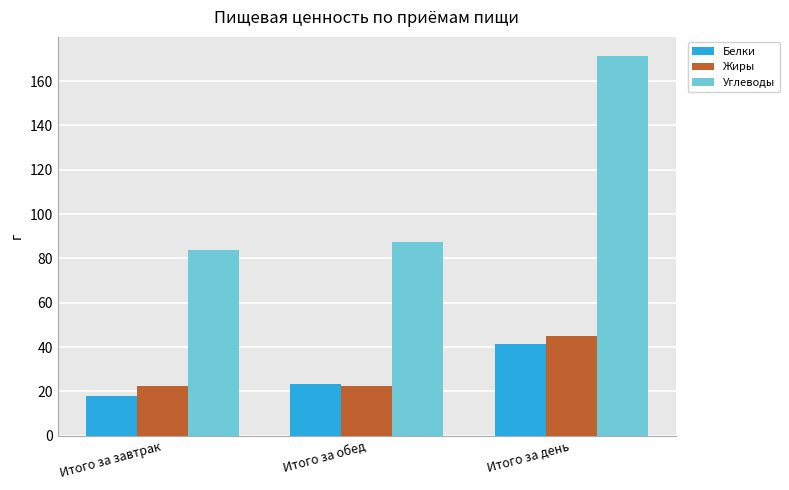

True or false: Жиры has a value of 77.3 at Итого за день.

False